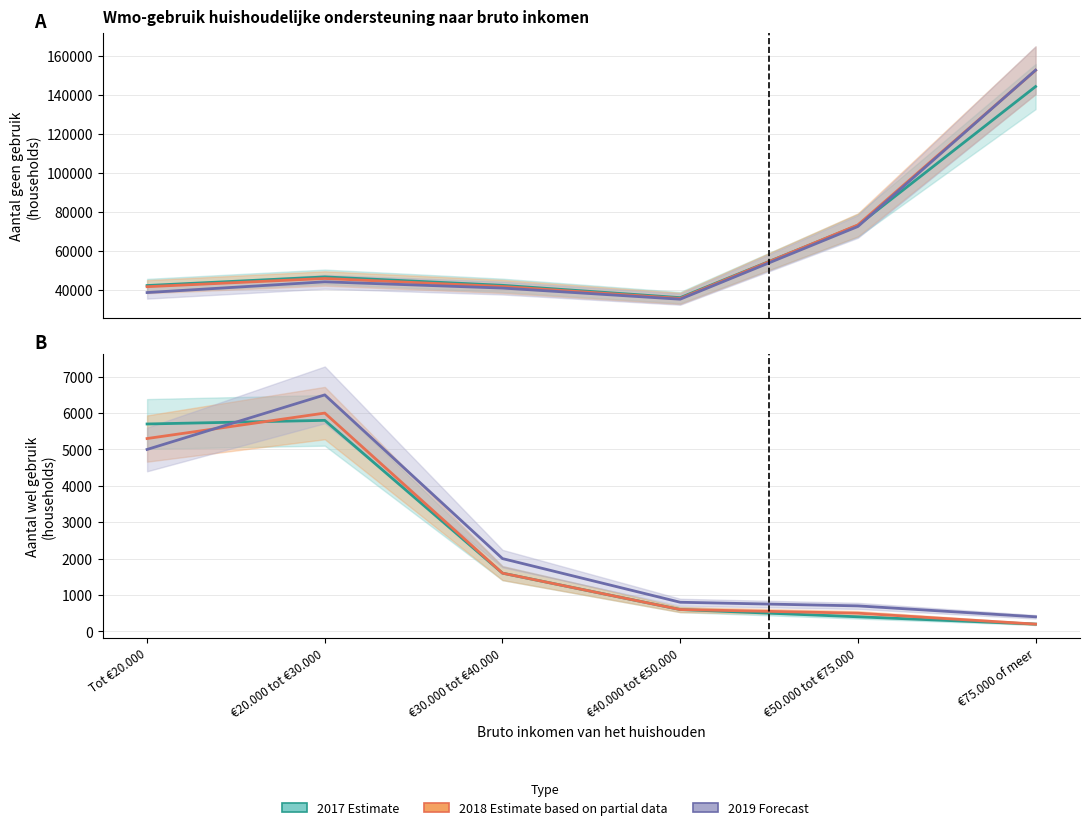

Which series has the largest total across all categories?

2019 (Forecast)